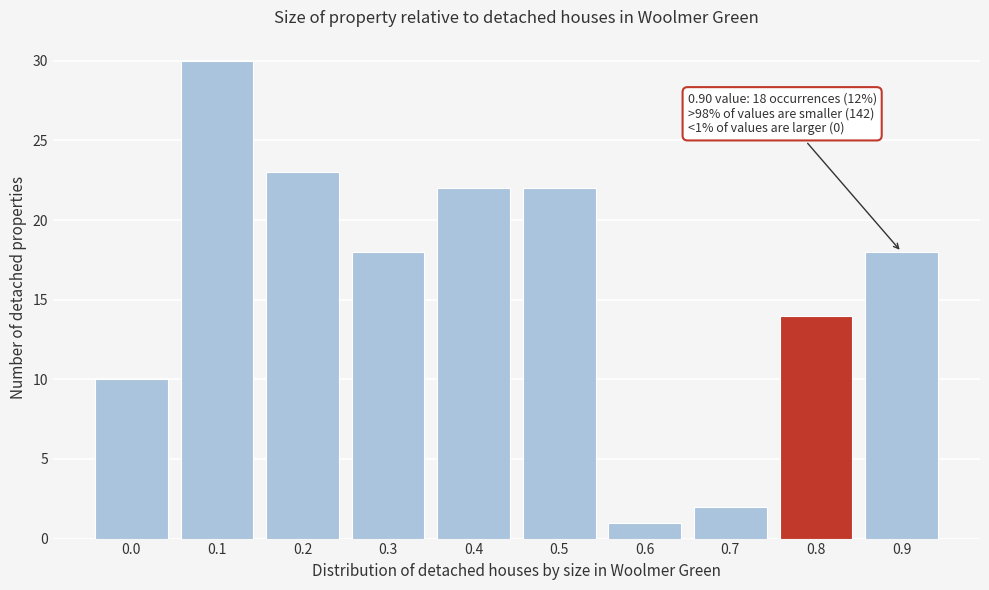

Reading left to right, extract all data points from this chart.

0.0=10	0.1=30	0.2=23	0.3=18	0.4=22	0.5=22	0.6=1	0.7=2	0.8=14	0.9=18